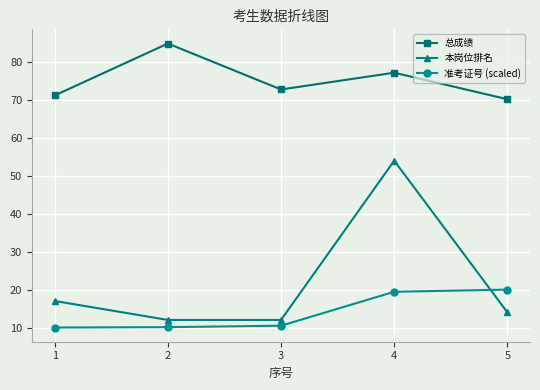

Does the chart have visible grid lines?

Yes